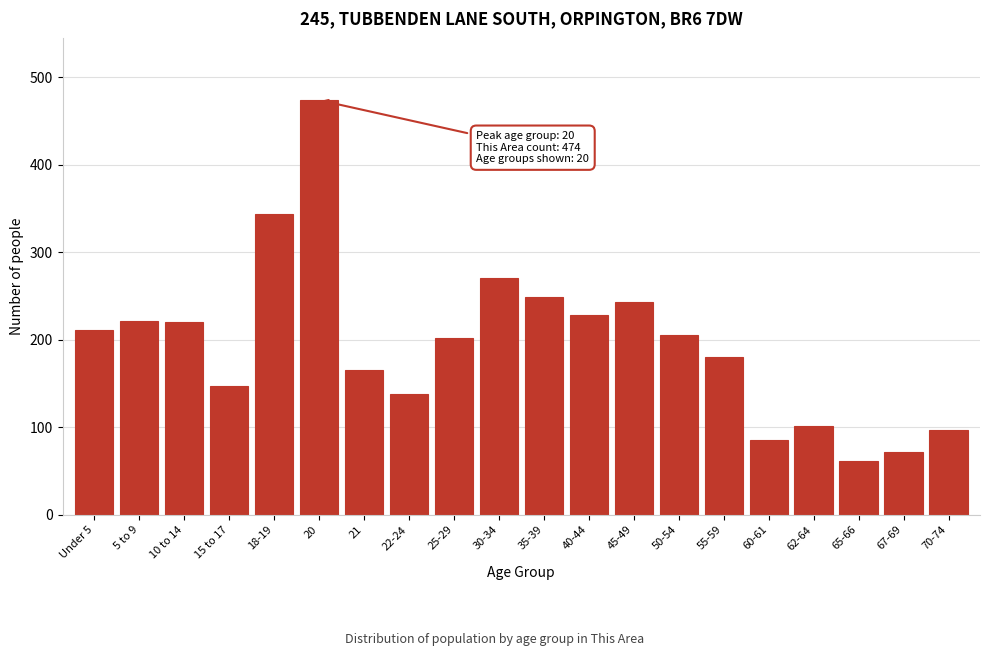

What is the value of the 17th bar from the left?

102